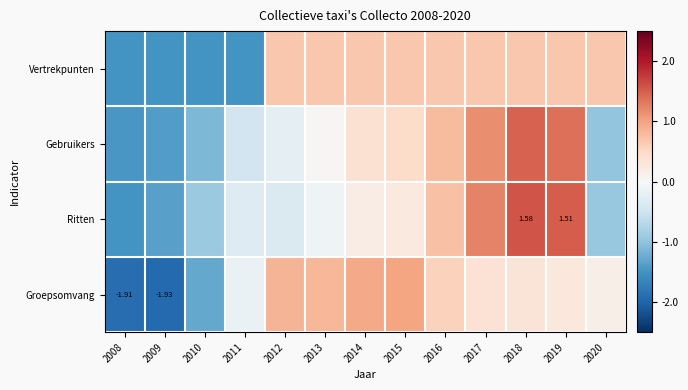

Between 2013 and 2016, which series saw the biggest shift?

Ritten